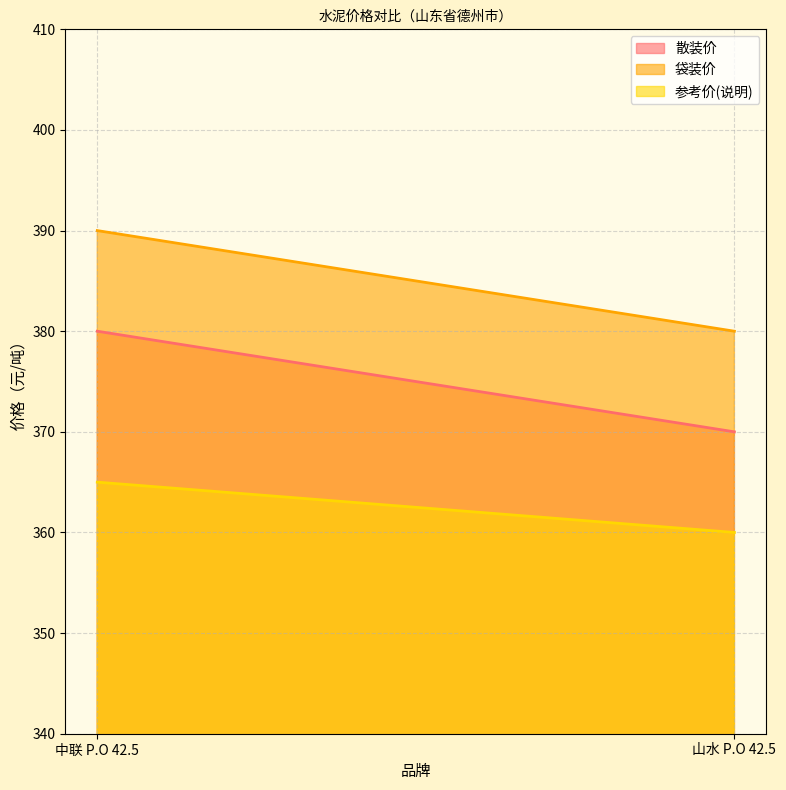

The 散装价 series shows 380 at 中联 P.O 42.5. True or false?

True